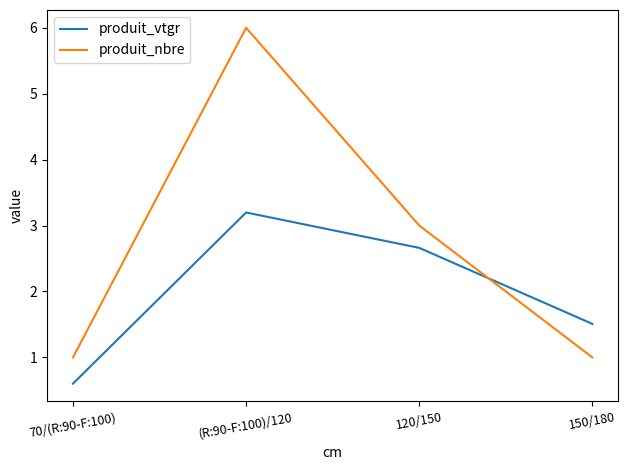

What is the difference between the highest and lowest values at 70/(R:90-F:100)?

0.4